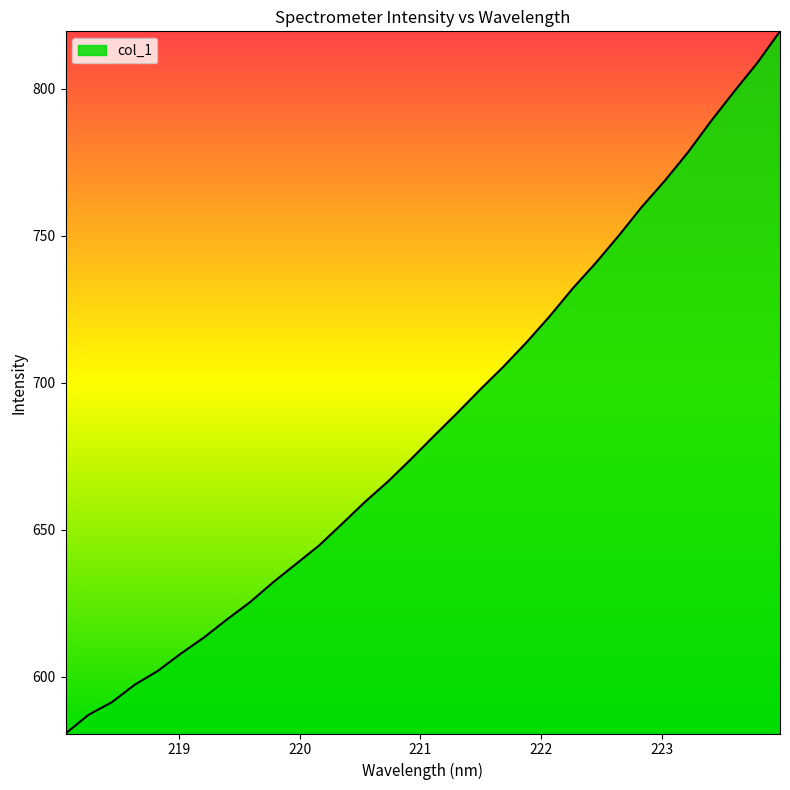

What is the minimum value shown in the chart?

580.8